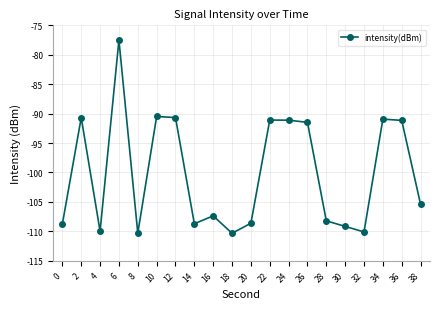

How many interior local peaks (higher than both neighbors) does the data have?

6